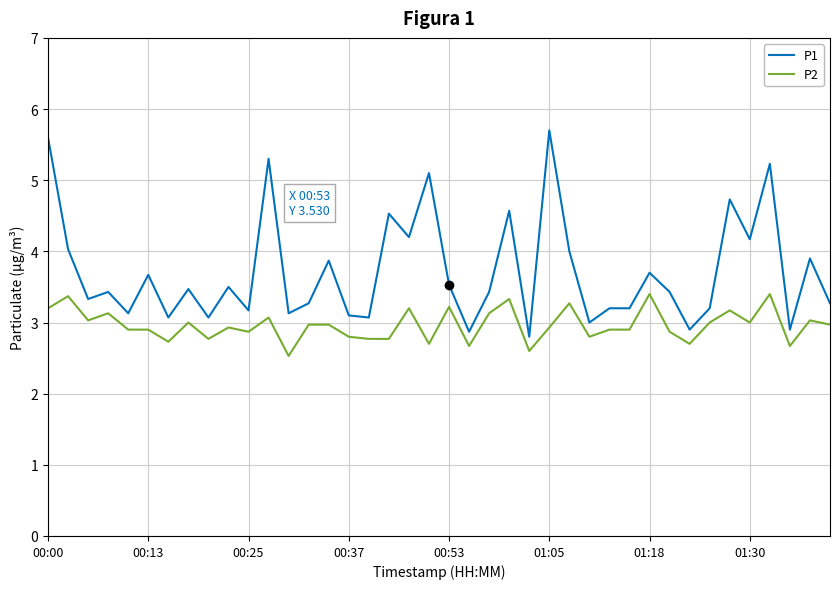

True or false: P1 and P2 intersect in this chart.

False